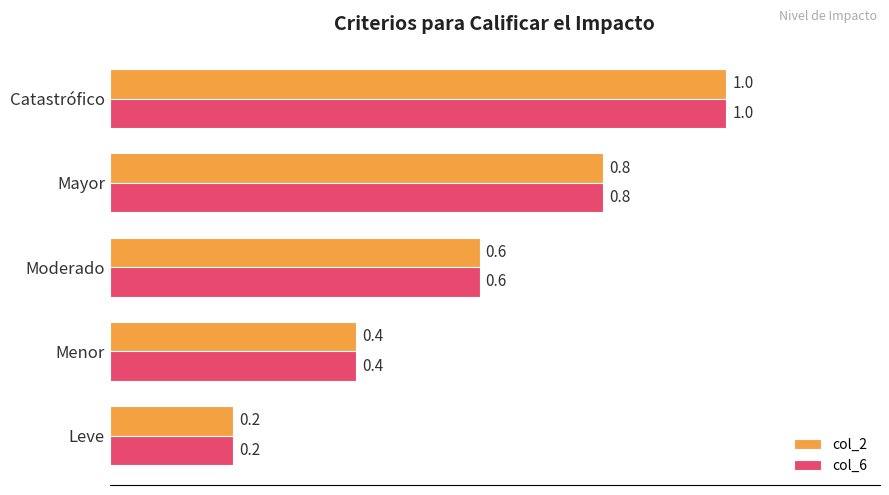

List the labels in order of col_6 value, largest first.

Catastrófico, Mayor, Moderado, Menor, Leve